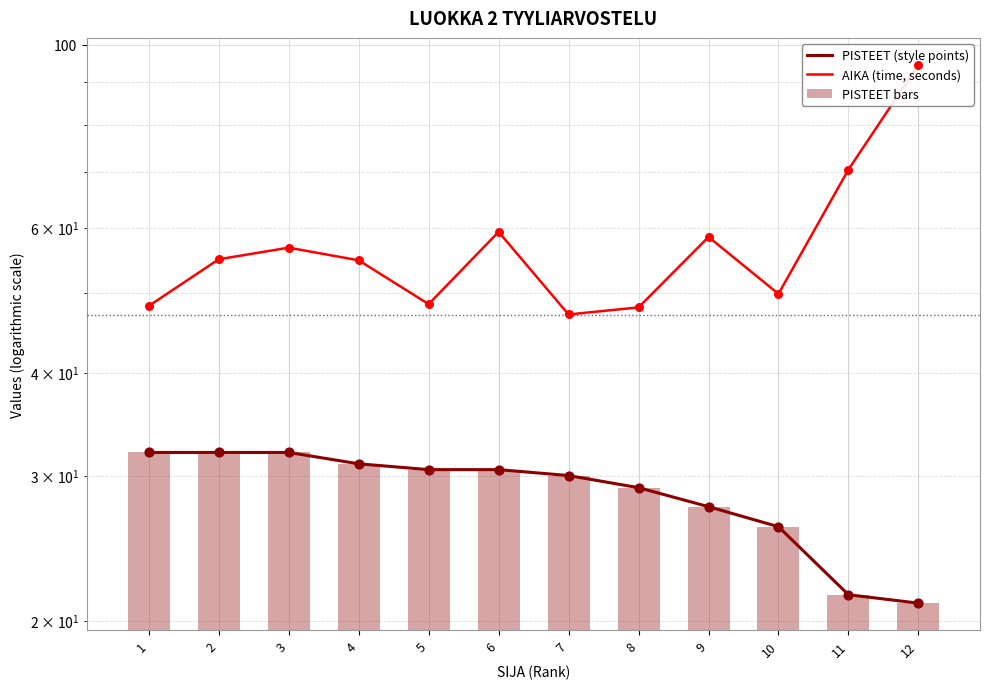

Which series contains the highest Y value?

AIKA (time, seconds)